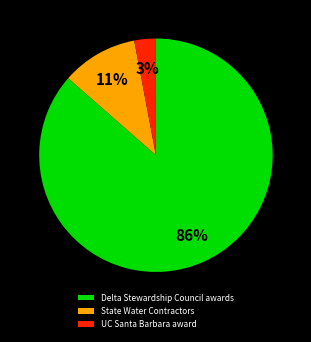

How many slices are in this pie chart?

3